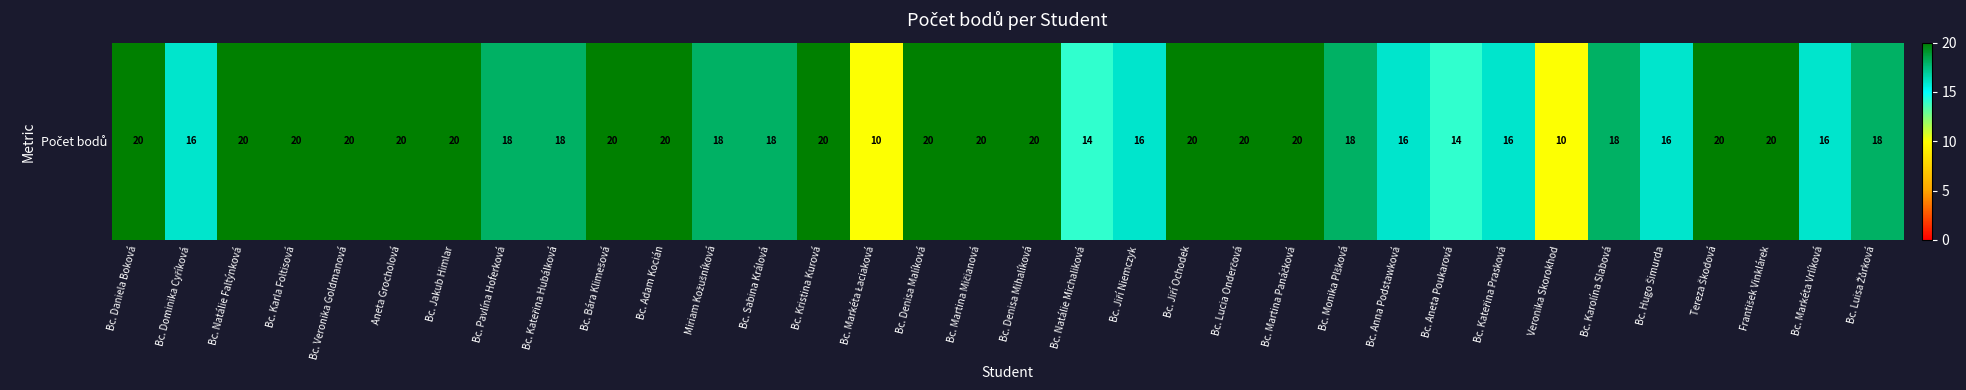

What is the maximum value shown in the chart?

20